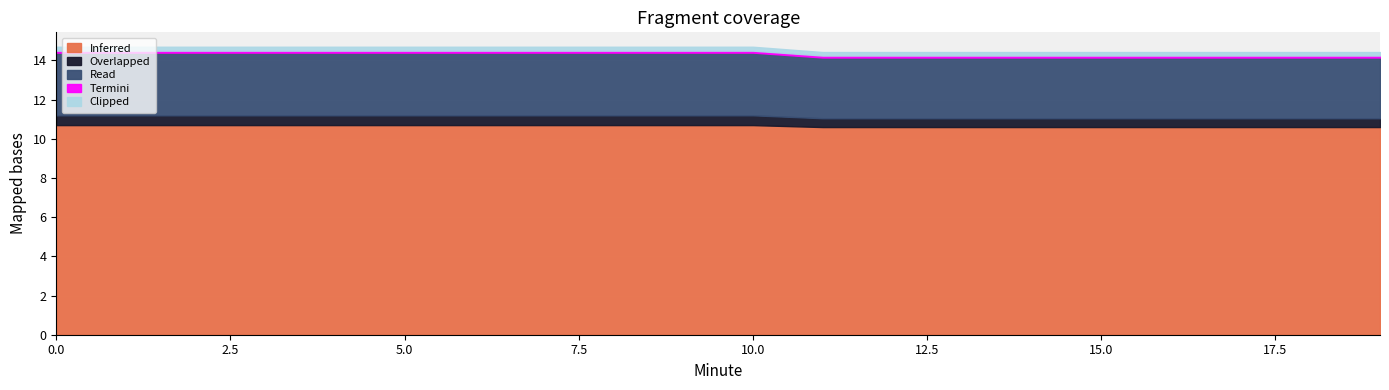

True or false: Inferred and Termini intersect in this chart.

False